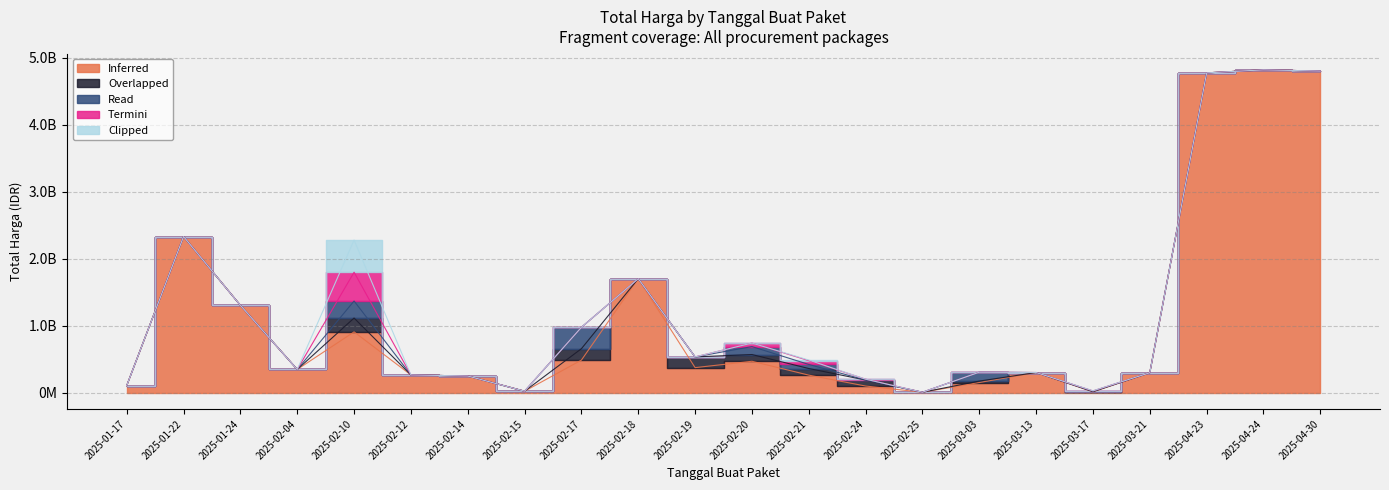

Where does the Inferred series first go above 349542400?

2025-01-22